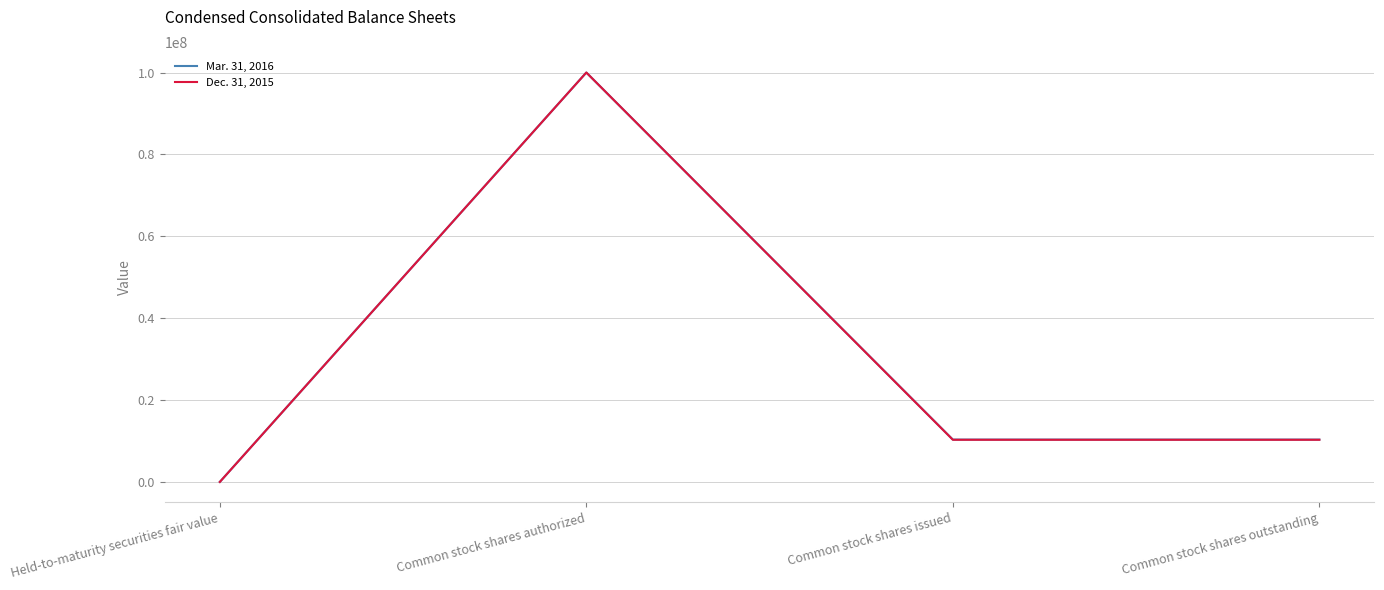

The Mar. 31, 2016 series shows 100000000 at Common stock shares authorized. True or false?

True